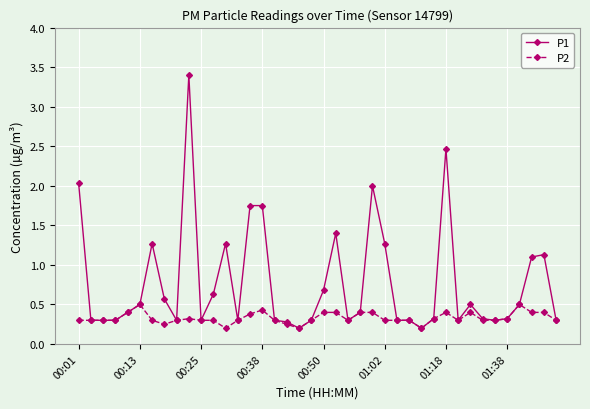

How many lines are shown in the chart?

2